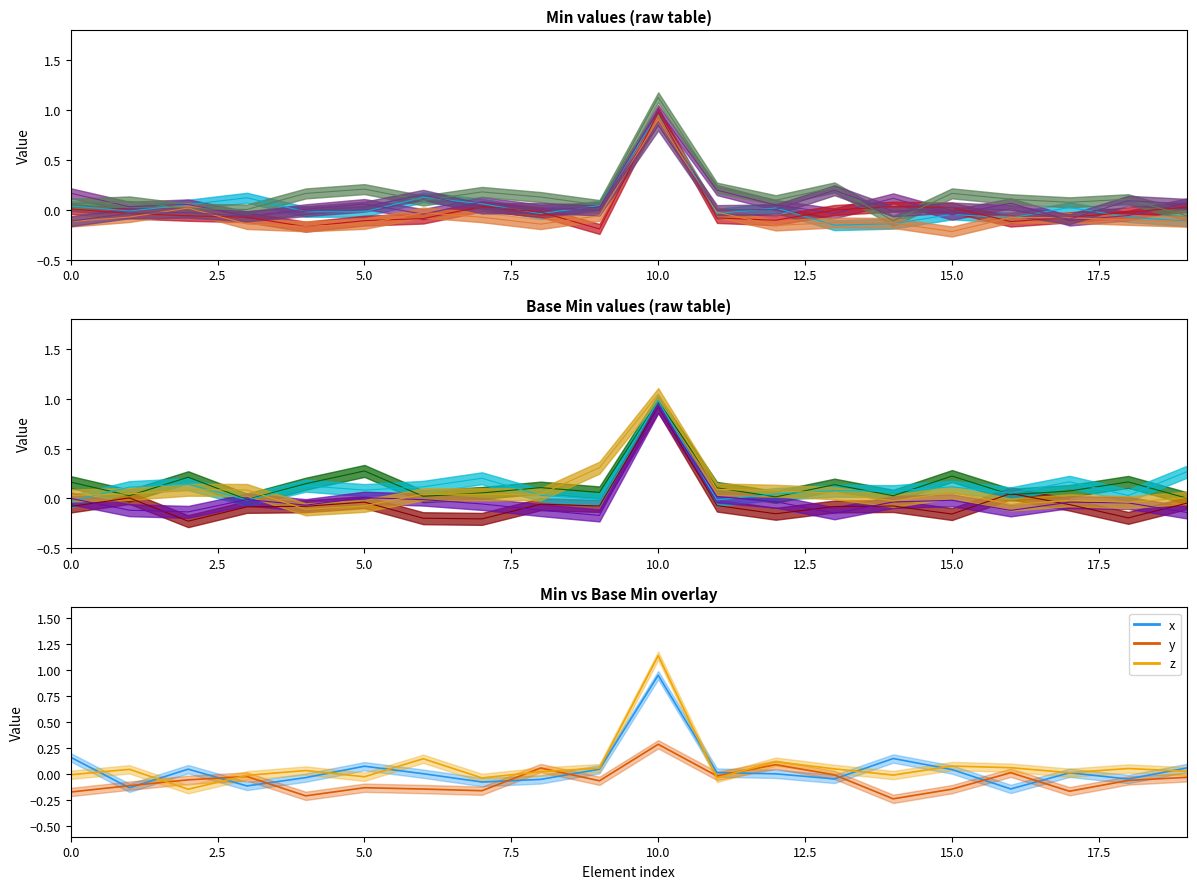

True or false: Base_Min has a value of 0 at 11.

False